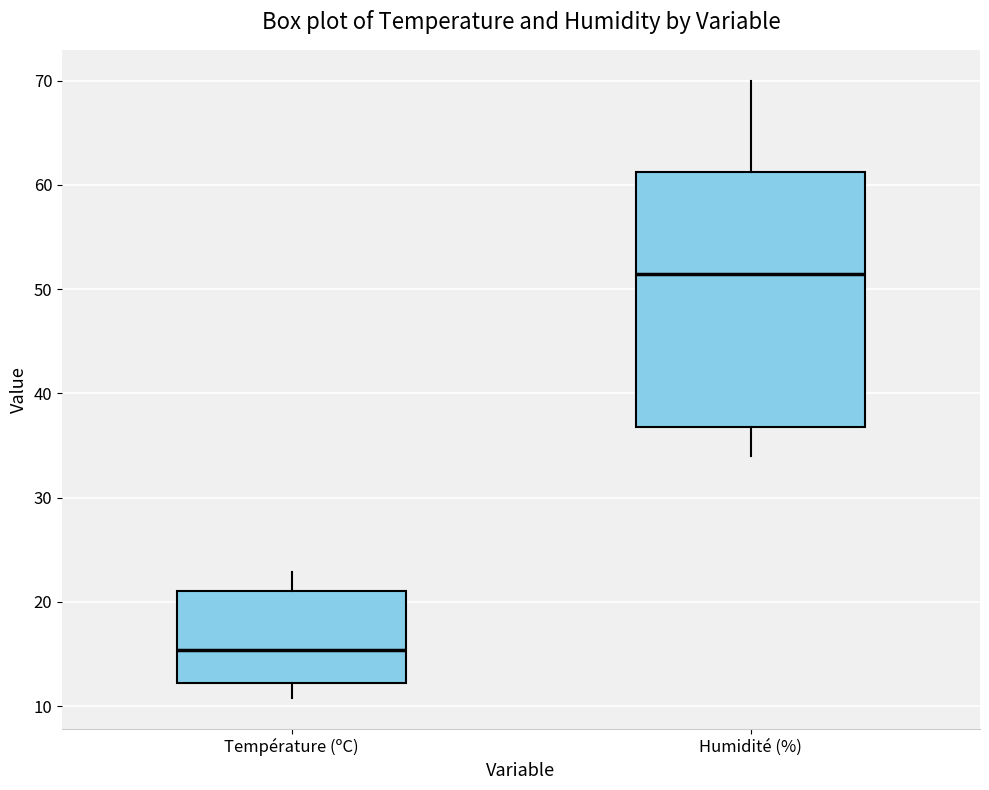

Which box has the highest median line?

Humidité (%)